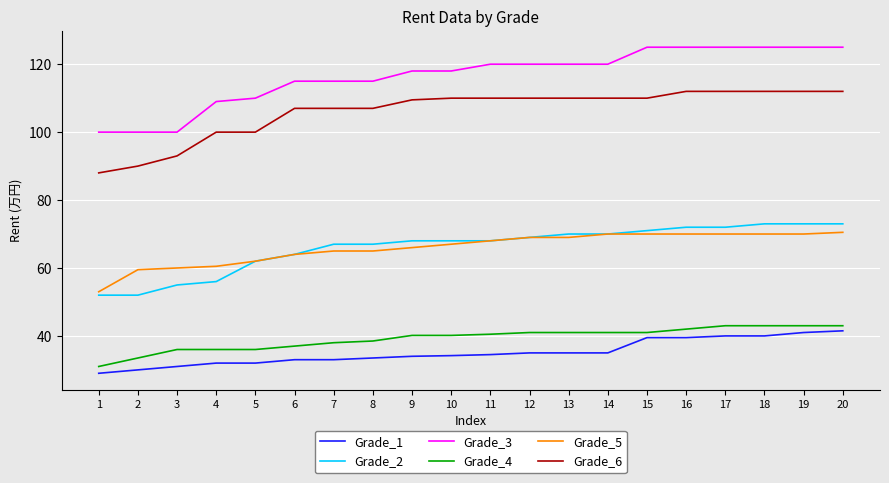

The value of Grade_2 at 14 is 30.2. True or false?

False